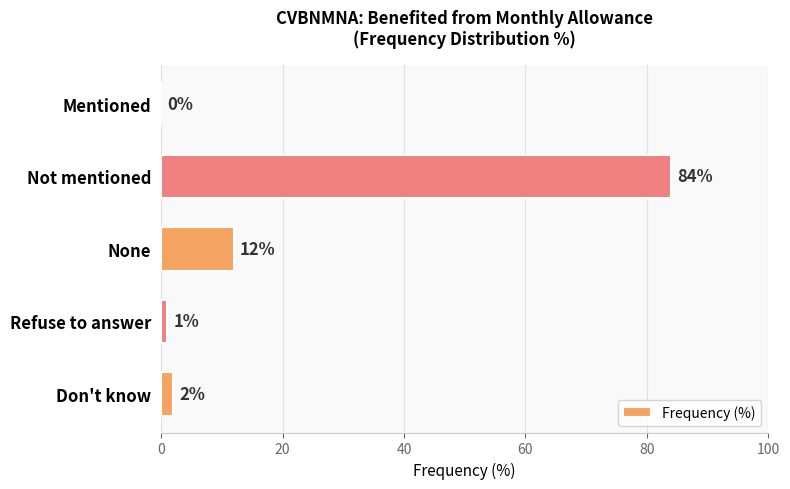

How many series are shown in this chart?

1